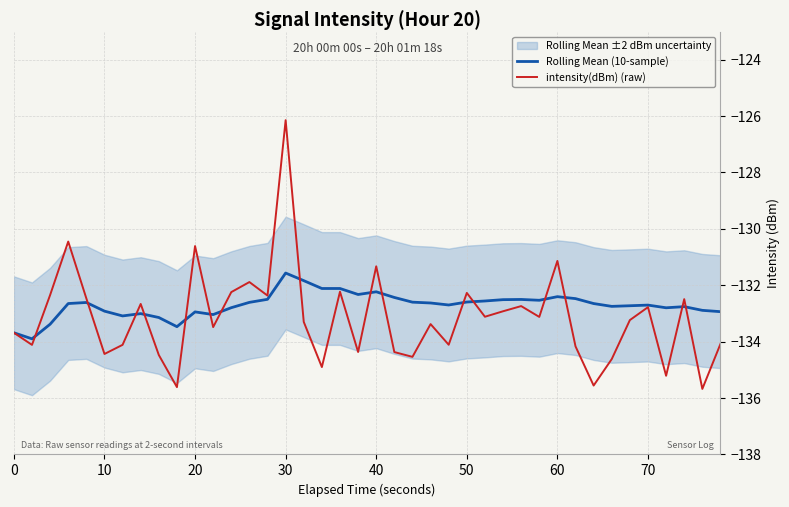

What is the value of the Rolling Mean (10-sample) point at the 37th from the left?

-132.8